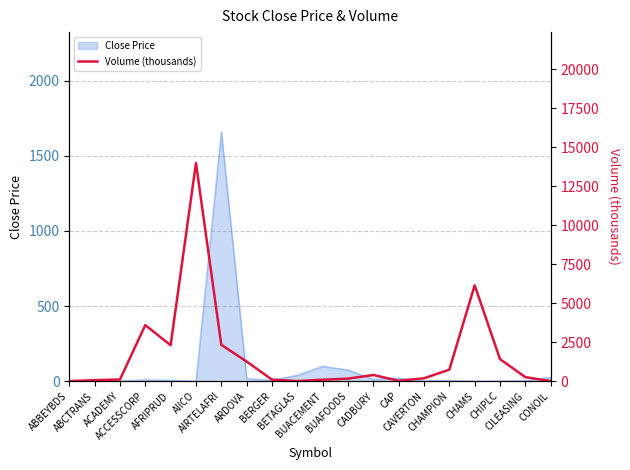

Reading left to right, list all the values displayed in this chart.

2.0	67.0	106.3	3596.8	2304.6	13996.1	2330.5	1258.5	99.1	6.3	92.9	160.2	395.4	26.4	184.5	740.0	6150.9	1412.8	258.7	3.6